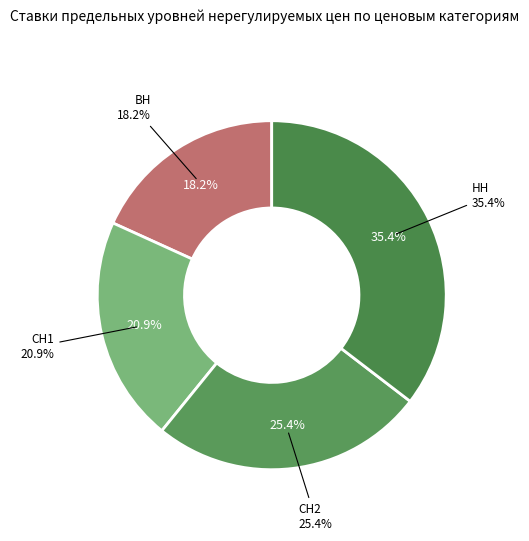

Which category has the biggest portion of the pie?

НН